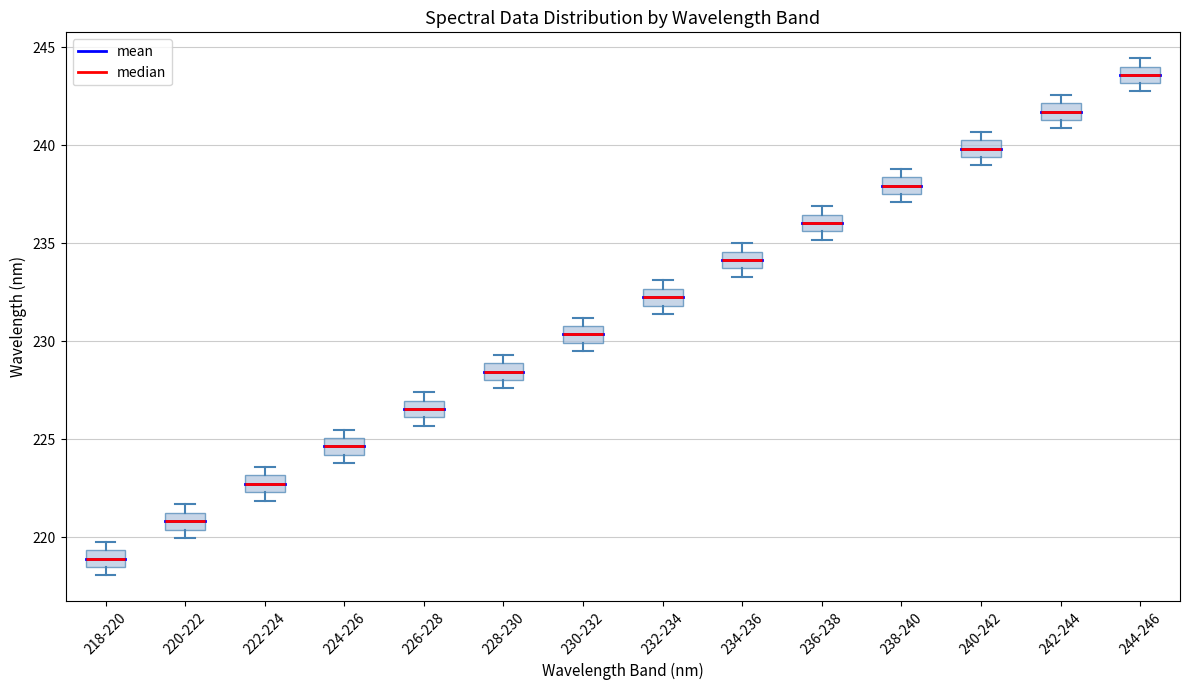

Which box's median line is the lowest?

218-220